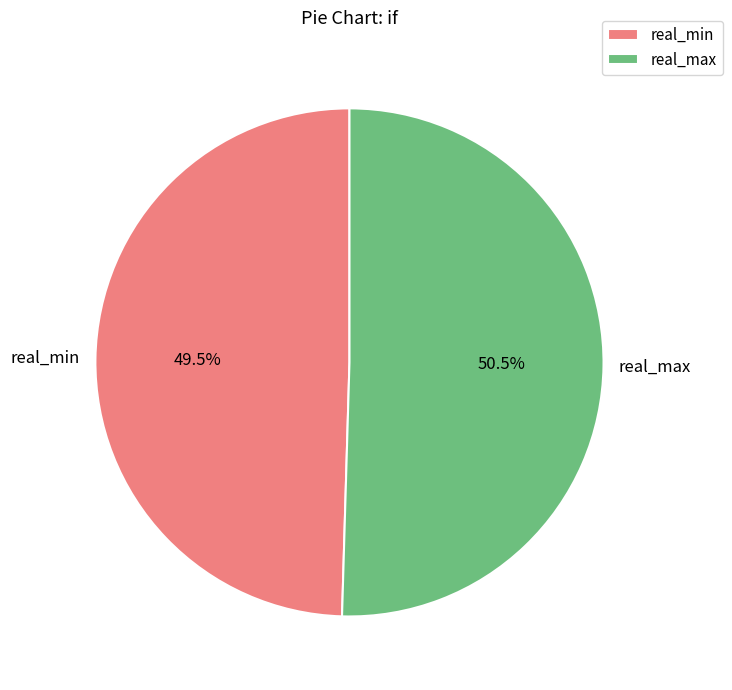

Which category has the smallest portion of the pie?

real_min